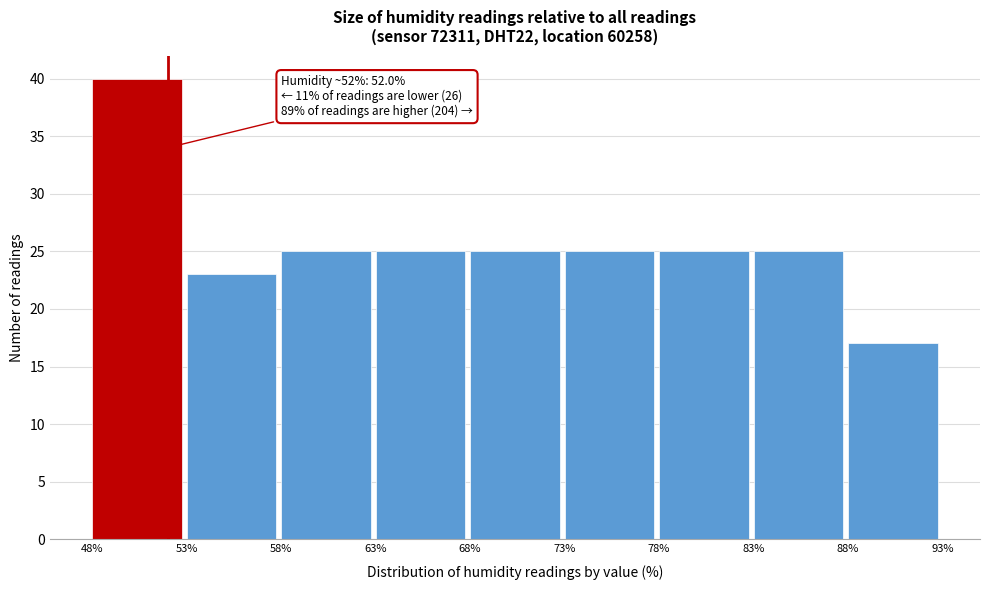

Over which range of the x-axis is the bar tallest?

48% to 53%